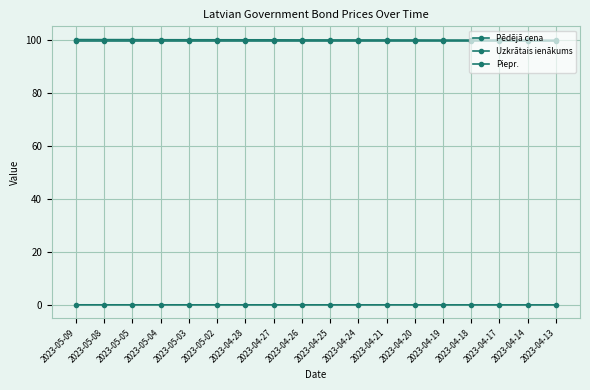

At 2023-04-27, list the series in order from largest to smallest.

Piepr., Pēdējā cena, Uzkrātais ienākums